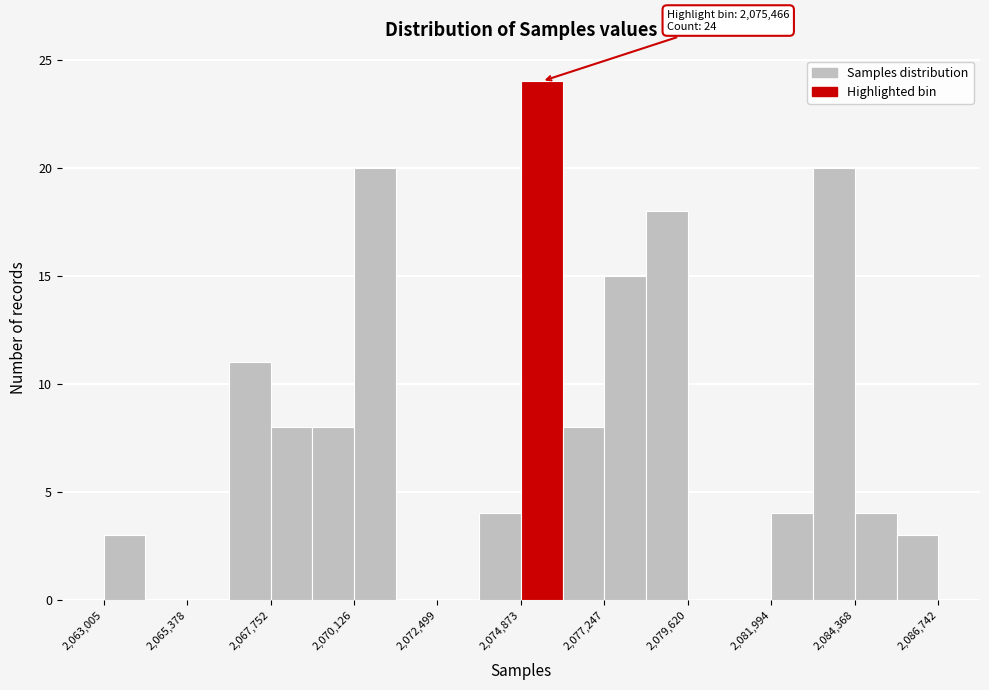

Read against the x-axis, roughly where is the centre of the tallest bar?

2075500